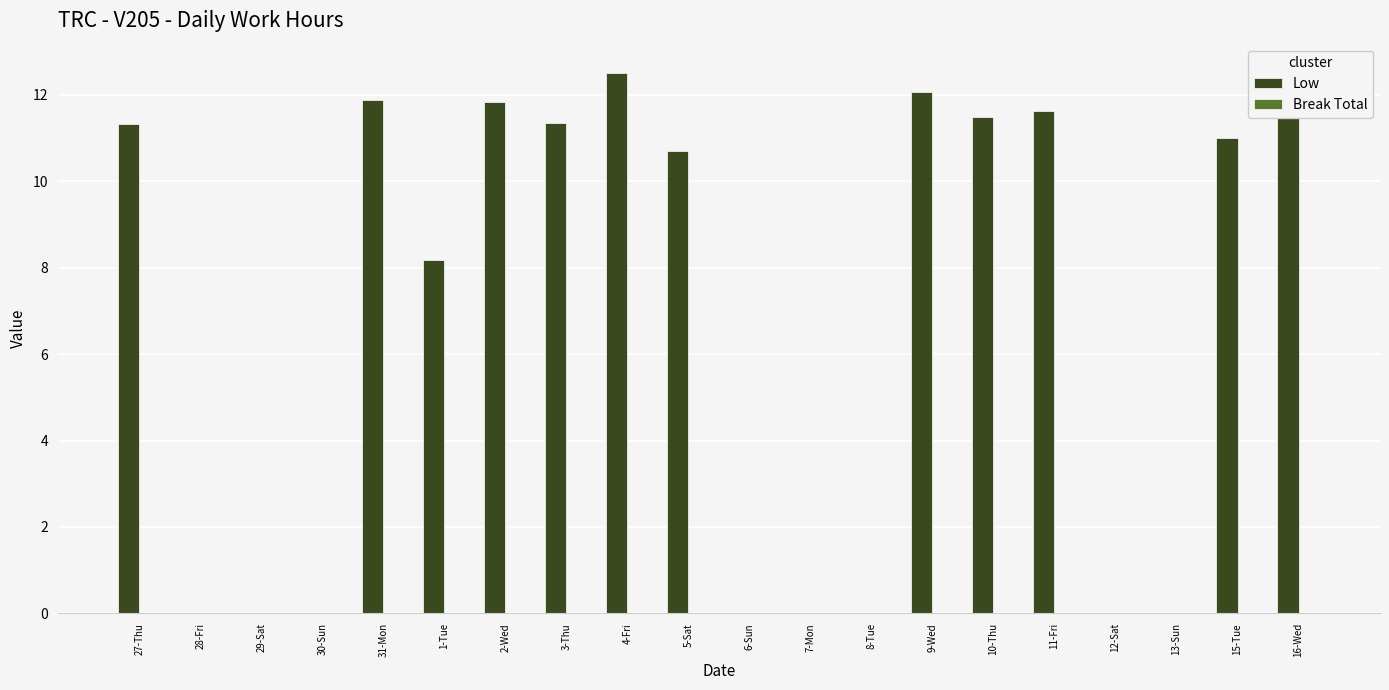

Reading left to right, transcribe all the data shown in this chart.

Low: 11.3	0.0	0.0	0.0	11.9	8.2	11.8	11.3	12.5	10.7	0.0	0.0	0.0	12.1	11.5	11.6	0.0	0.0	11.0	12.6
Break Total: 0.0	0.0	0.0	0.0	0.0	0.0	0.0	0.0	0.0	0.0	0.0	0.0	0.0	0.0	0.0	0.0	0.0	0.0	0.0	0.0